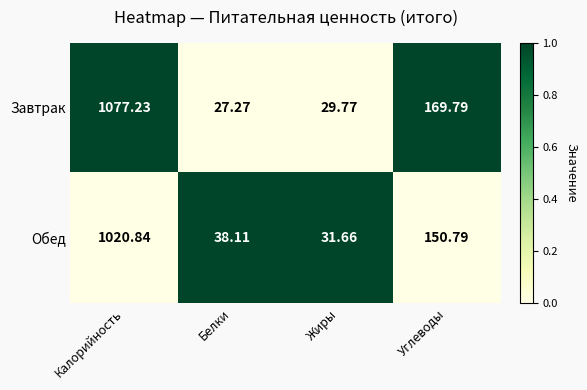

What is the greatest value displayed?

1077.2